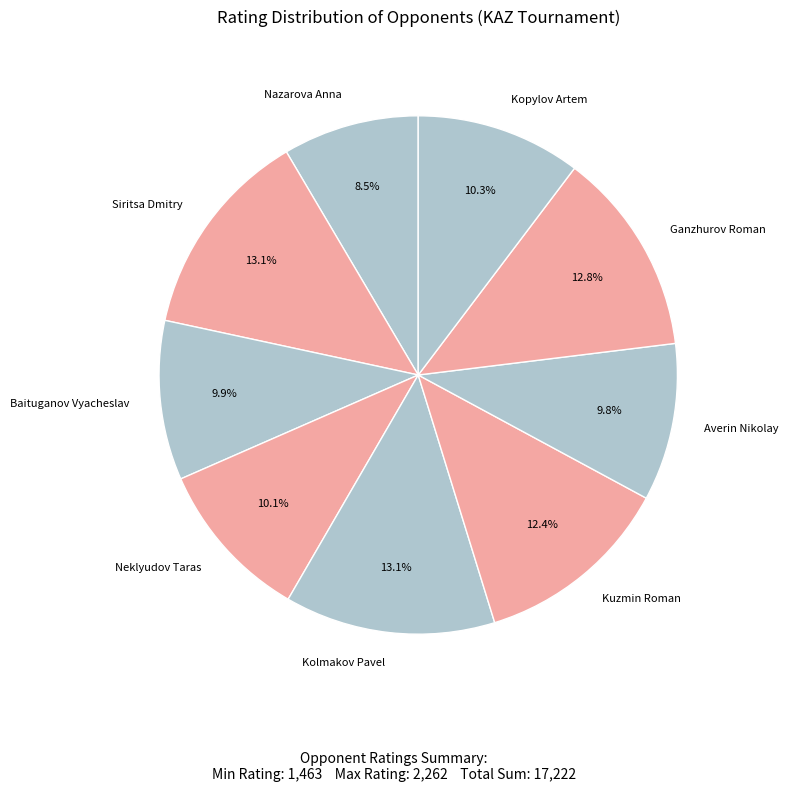

Count the number of slices in the pie.

9